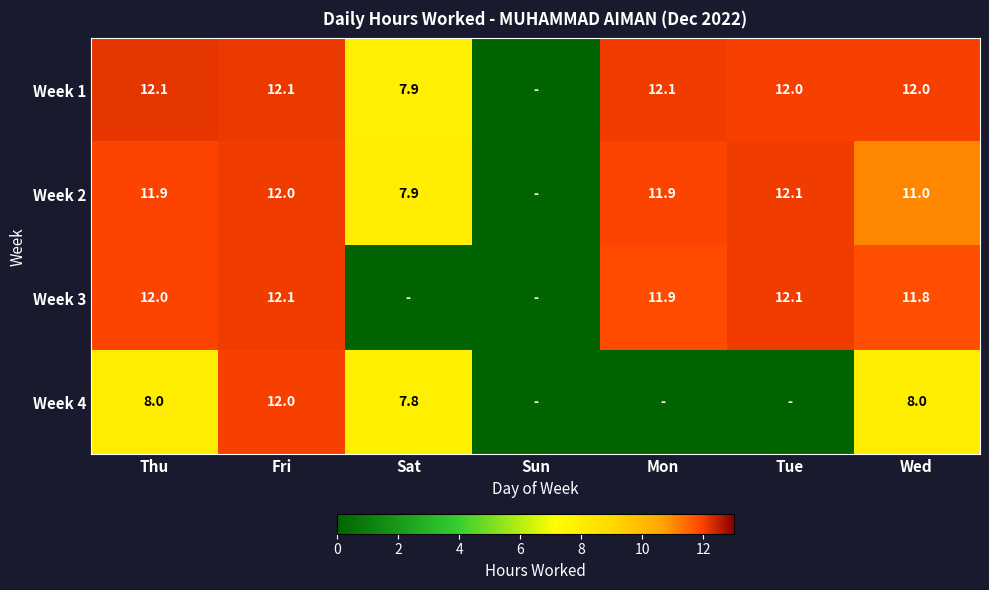

Count the number of categories in the chart.

7